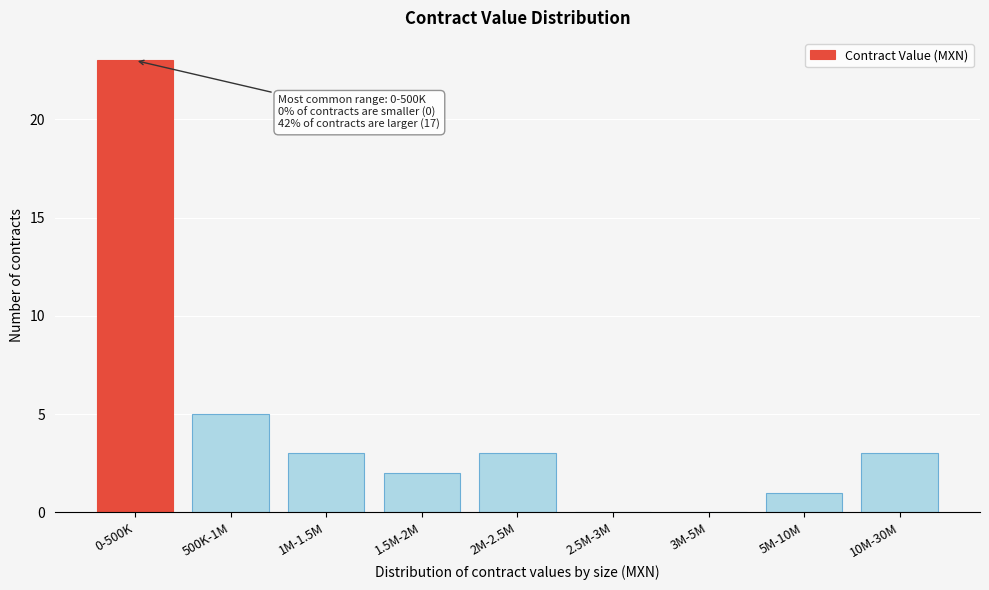

Reading left to right, what are all the values shown in this chart?

0-500K=23	500K-1M=5	1M-1.5M=3	1.5M-2M=2	2M-2.5M=3	2.5M-3M=0	3M-5M=0	5M-10M=1	10M-30M=3